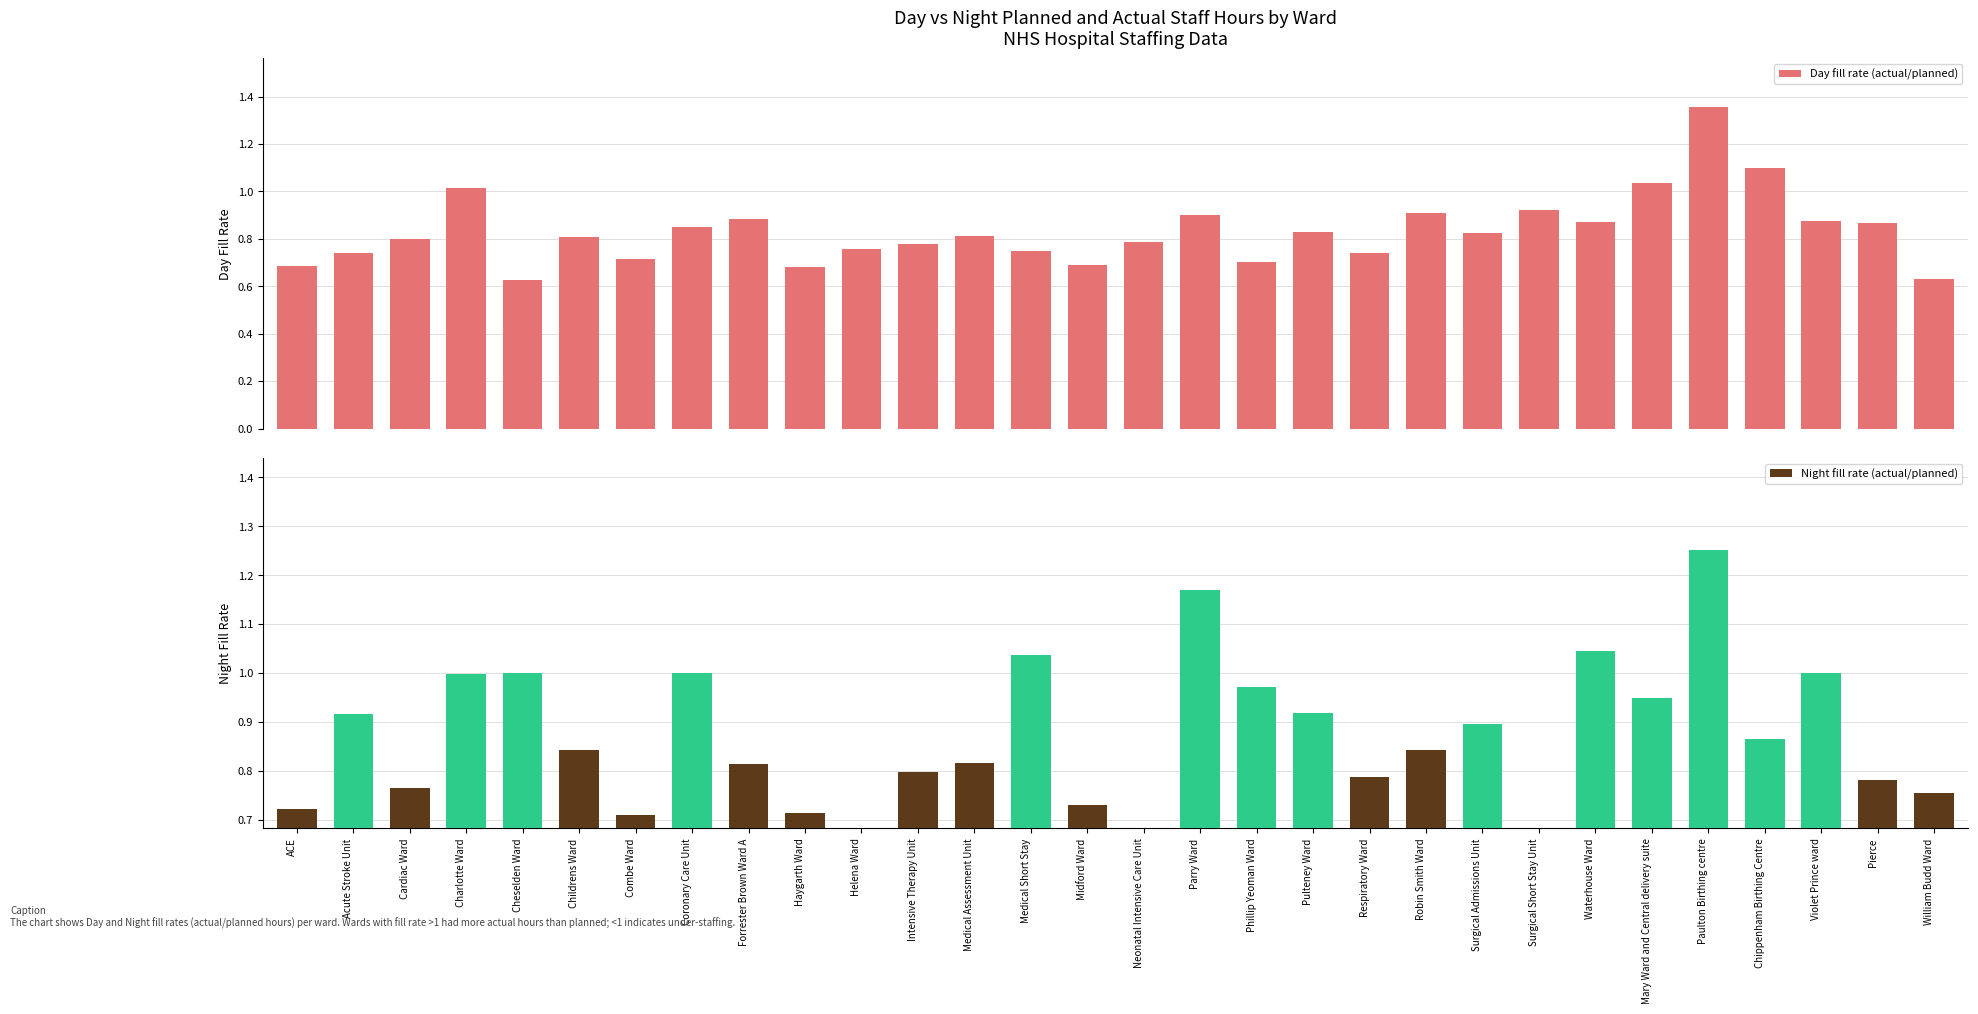

Rank the categories by Night fill rate (actual/planned) value from lowest to highest.

Surgical Short Stay Unit, Helena Ward, Neonatal Intensive Care Unit, Combe Ward, Haygarth Ward, ACE, Midford Ward, William Budd Ward, Cardiac Ward, Pierce, Respiratory Ward, Intensive Therapy Unit, Forrester Brown Ward A, Medical Assessment Unit, Childrens Ward, Robin Smith Ward, Chippenham Birthing Centre, Surgical Admissions Unit, Acute Stroke Unit, Pulteney Ward, Mary Ward and Central delivery suite, Phillip Yeoman Ward, Charlotte Ward, Cheselden Ward, Coronary Care Unit, Violet Prince ward, Medical Short Stay, Waterhouse Ward, Parry Ward, Paulton Birthing centre